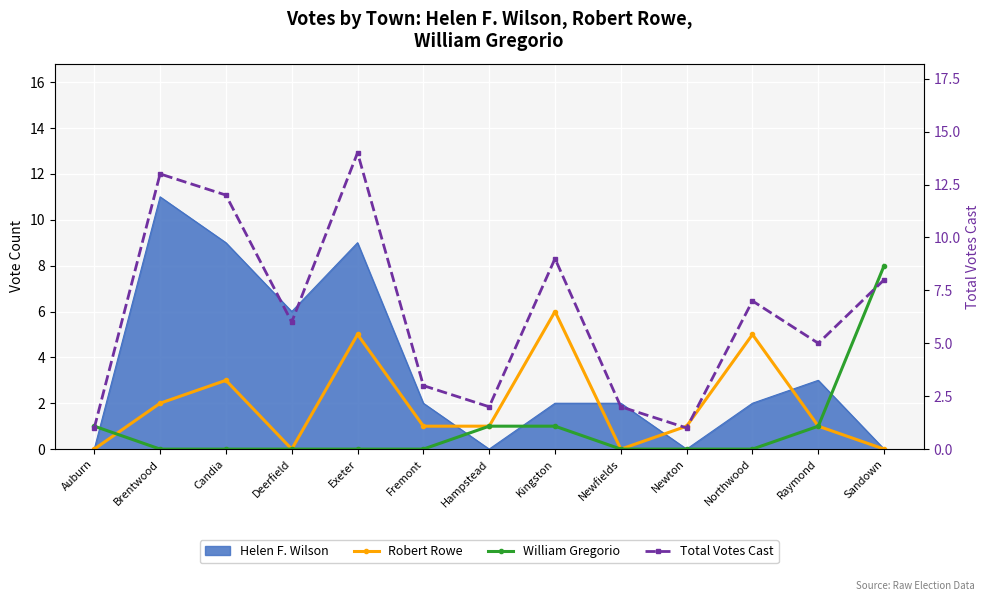

Reading left to right, extract all data points from this chart.

Robert Rowe: Auburn=0	Brentwood=2	Candia=3	Deerfield=0	Exeter=5	Fremont=1	Hampstead=1	Kingston=6	Newfields=0	Newton=1	Northwood=5	Raymond=1	Sandown=0
William Gregorio: Auburn=1	Brentwood=0	Candia=0	Deerfield=0	Exeter=0	Fremont=0	Hampstead=1	Kingston=1	Newfields=0	Newton=0	Northwood=0	Raymond=1	Sandown=8
Total Votes Cast: Auburn=1	Brentwood=13	Candia=12	Deerfield=6	Exeter=14	Fremont=3	Hampstead=2	Kingston=9	Newfields=2	Newton=1	Northwood=7	Raymond=5	Sandown=8